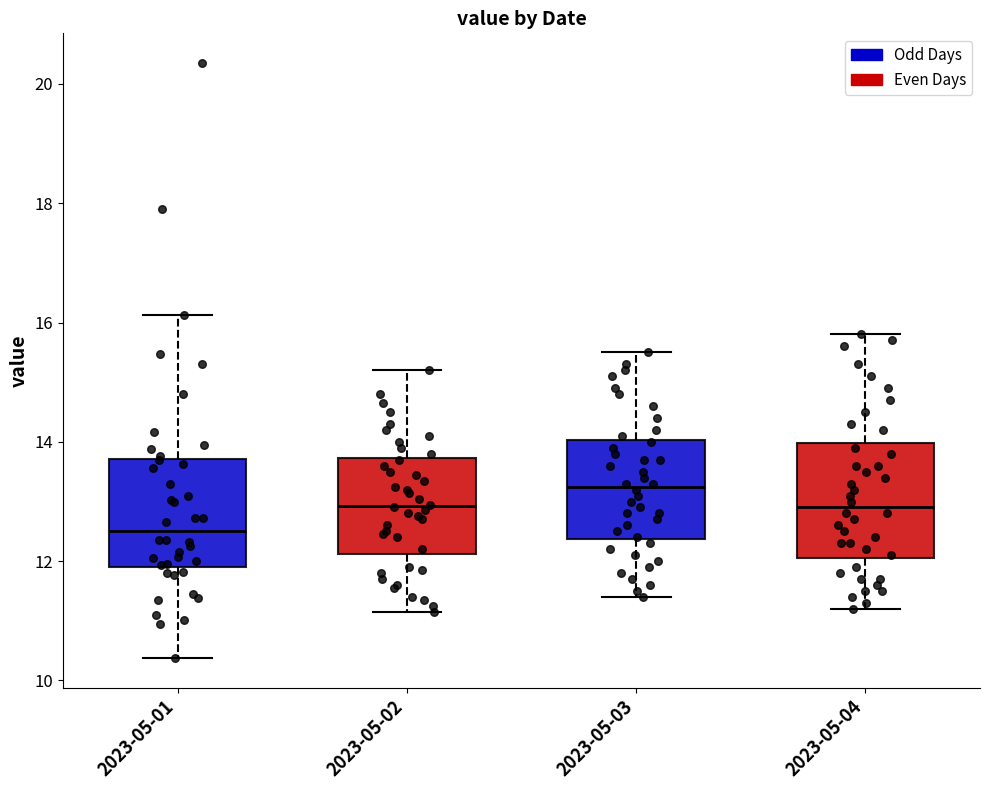

Which box has the highest median line?

2023-05-03